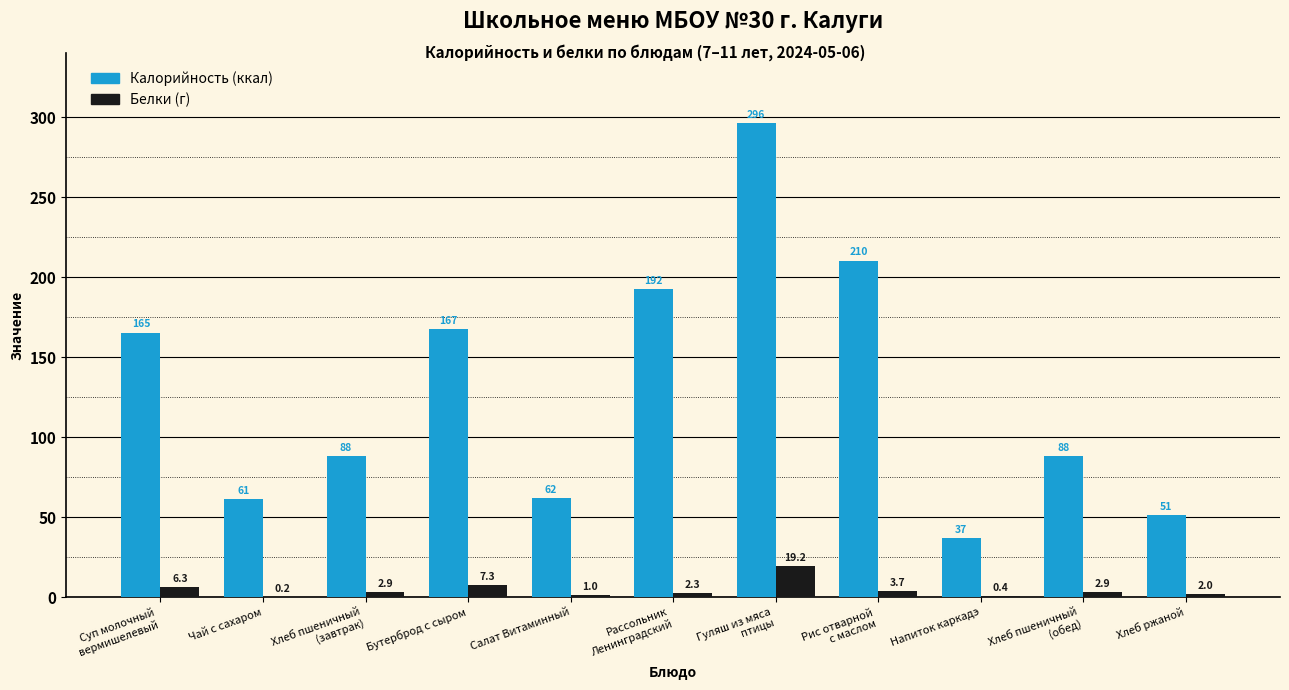

At which category does the chart reach its peak across all series?

Гуляш из мяса
птицы